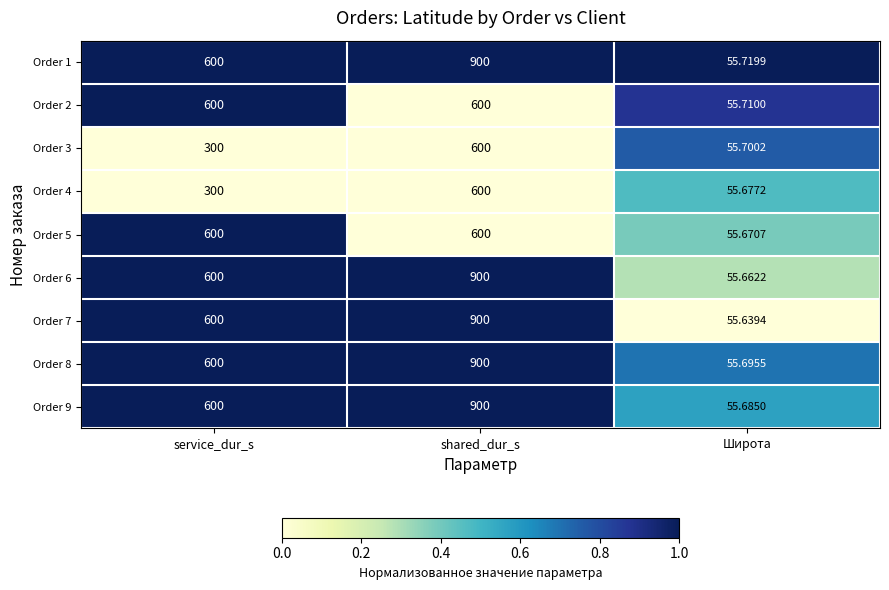

Which category has the highest value across all series?

shared_dur_s